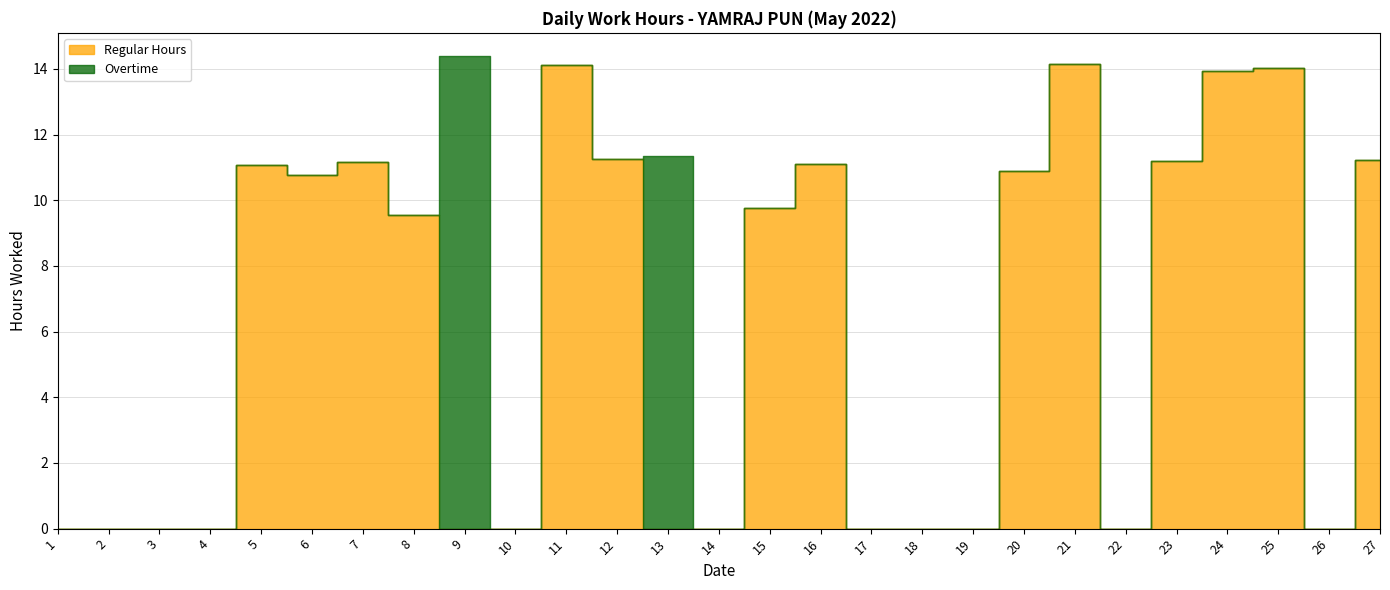

Where does the Regular Hours series first go above 9?

5